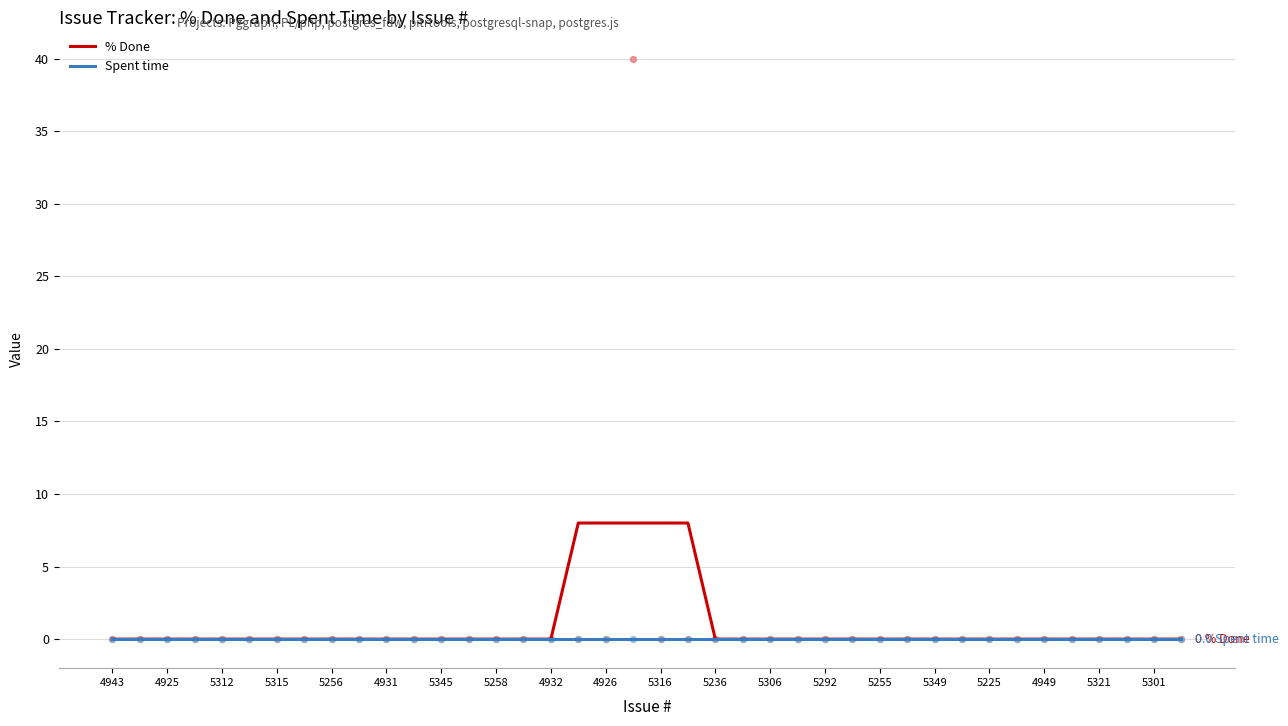

Which series has the largest total across all categories?

% Done